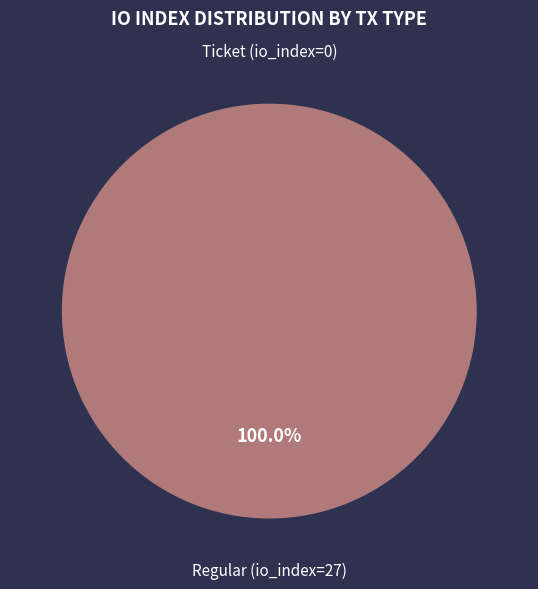

Rank the categories by value from highest to lowest.

Regular (io_index=27), Ticket (io_index=0)